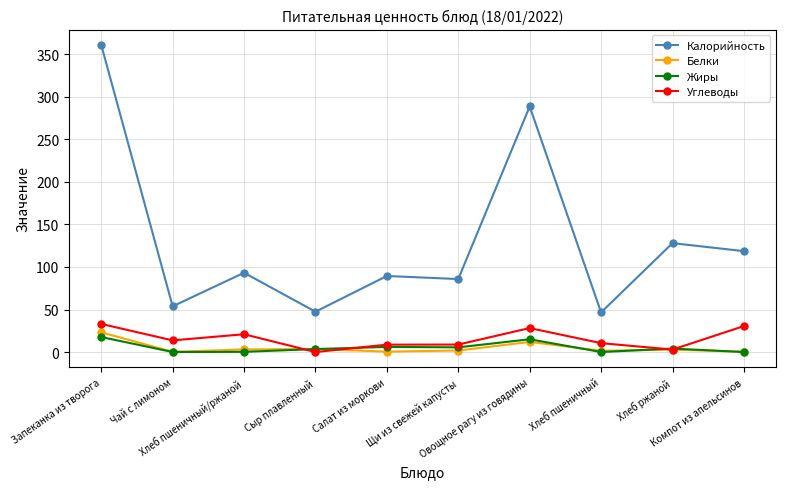

What is the value of the Калорийность point at the 9th from the left?

128.0